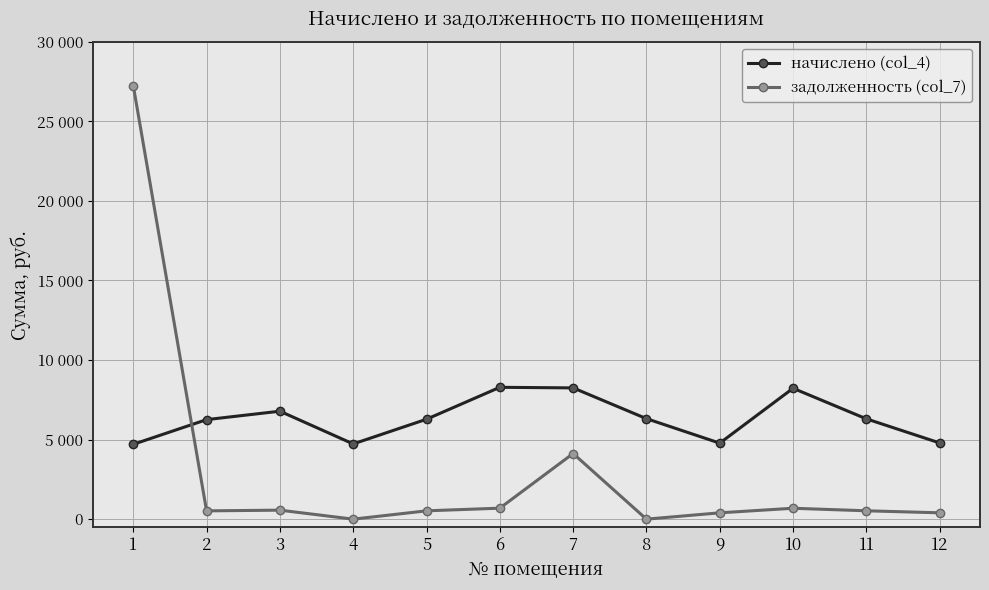

In начислено (col_4), how many points are lower than both neighbors (excluding endpoints)?

2